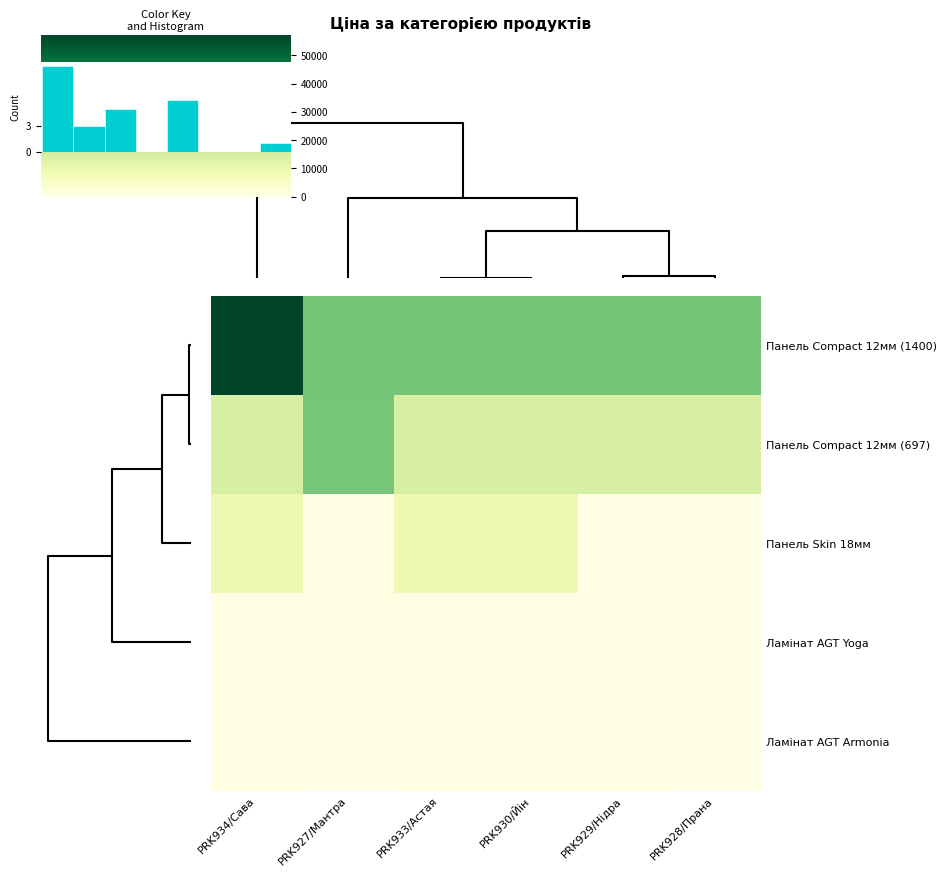

The Панель Compact 12мм (697) series shows 37980.8 at PRK927/Мантра. True or false?

False